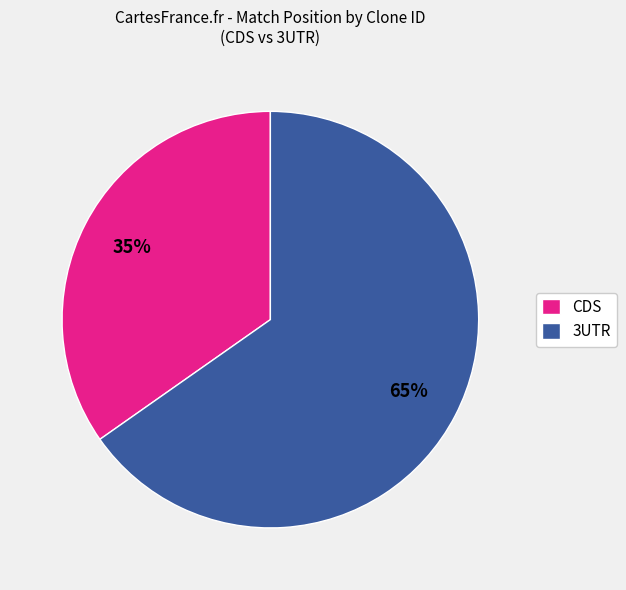

Between CDS and 3UTR, which is larger?

3UTR